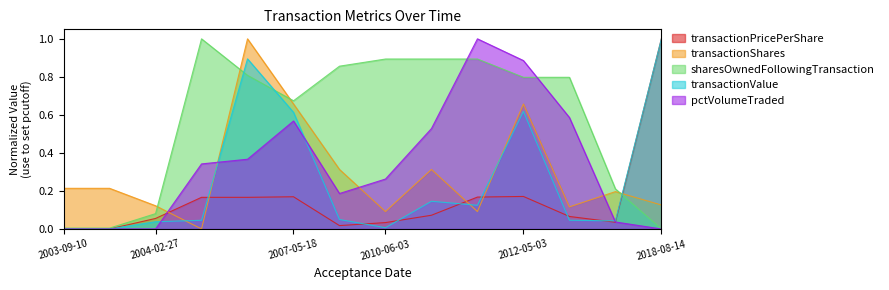

What is the label of the 3rd point from the left?

2004-02-27